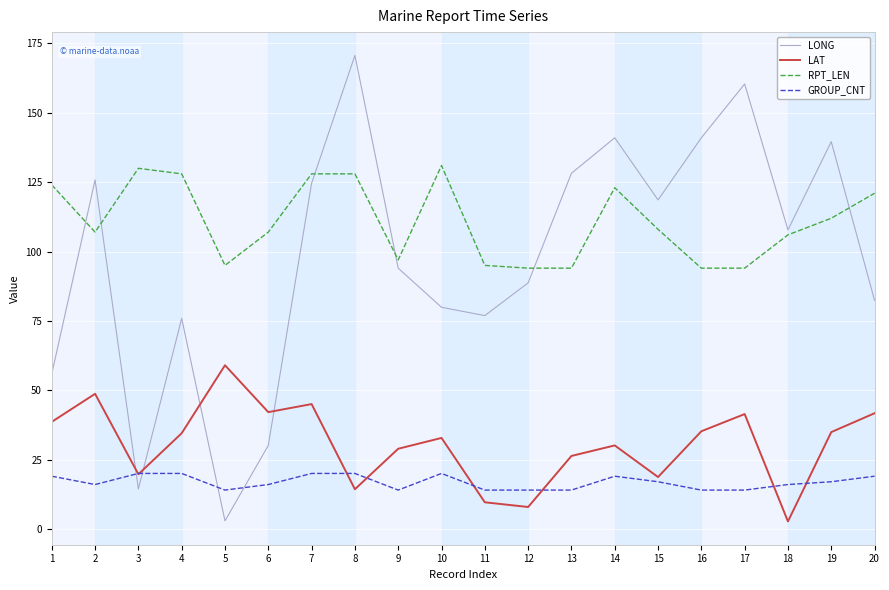

Rank the series at 14 from lowest to highest value.

GROUP_CNT, LAT, RPT_LEN, LONG